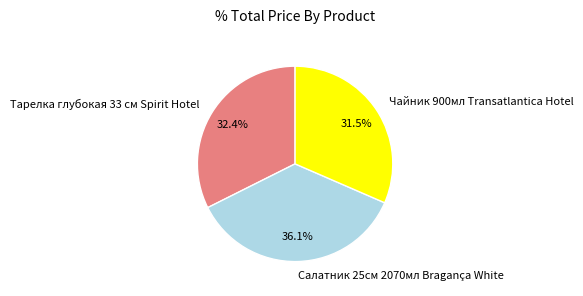

The Тарелка глубокая 33 см Spirit Hotel slice represents 38% of the pie. True or false?

False